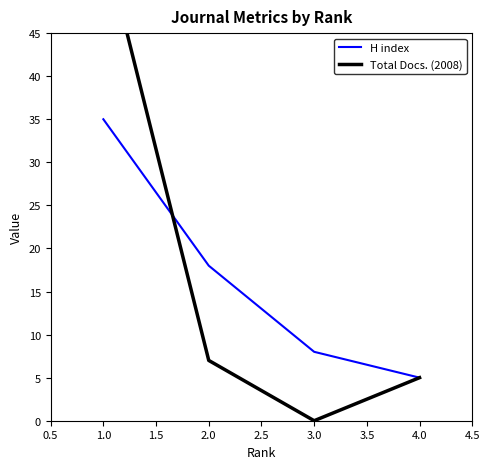

True or false: H index has a value of 24 at 2.0.

False